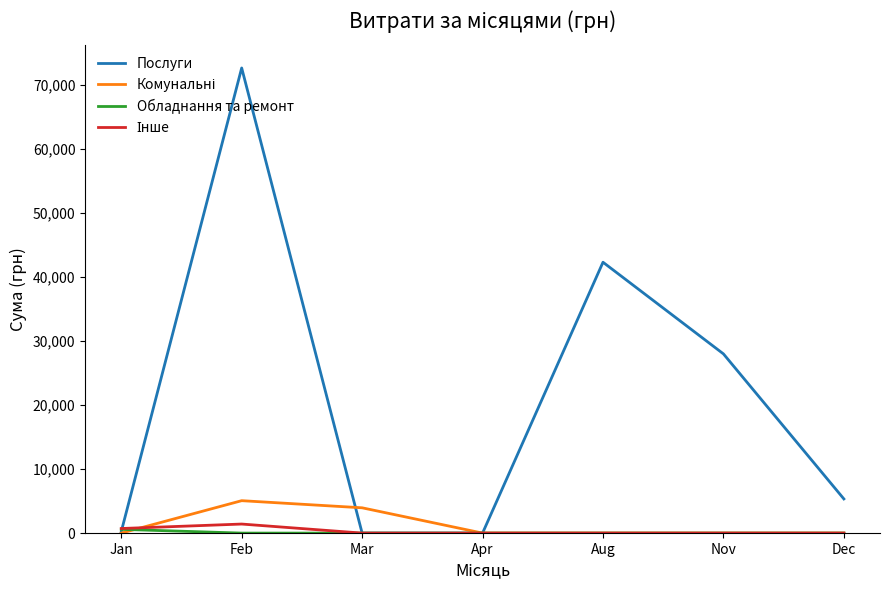

Where is Послуги nearest to the value 36336?

Aug